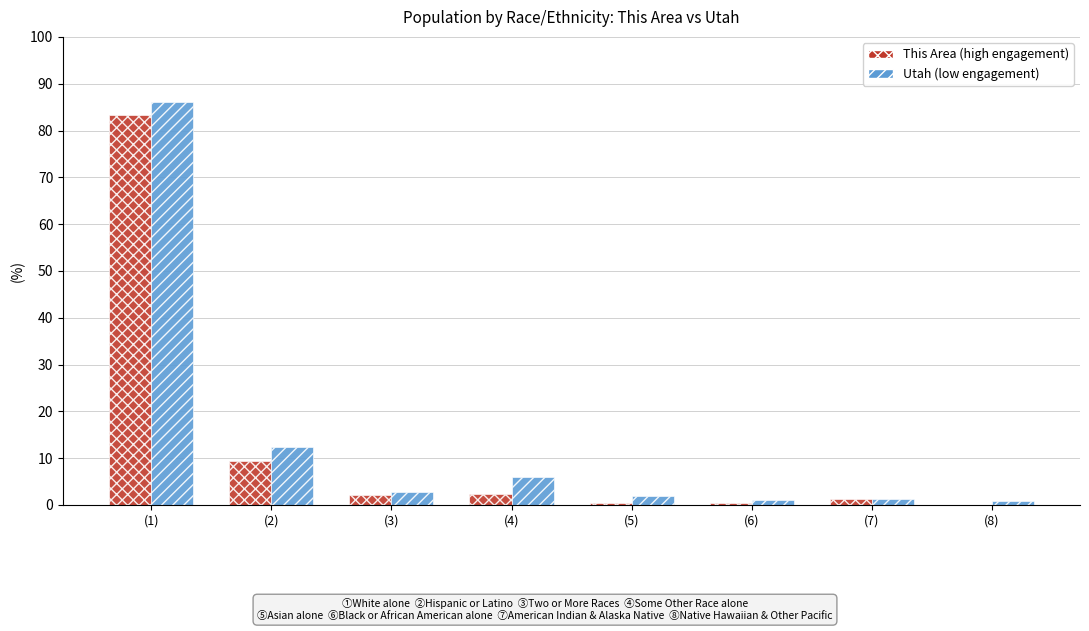

What is the maximum value shown in the chart?

86.1